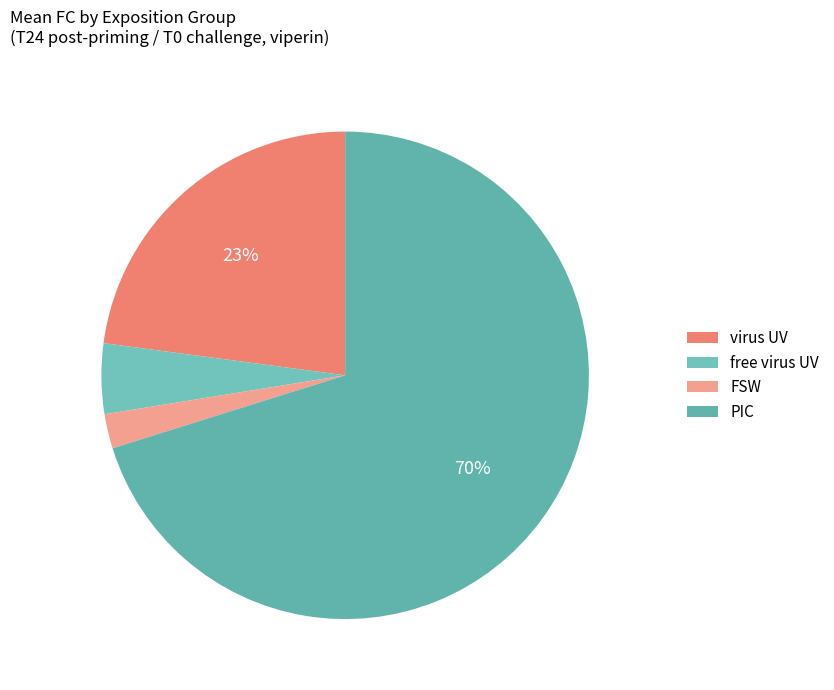

How much of the chart is everything except virus UV?

77.1%